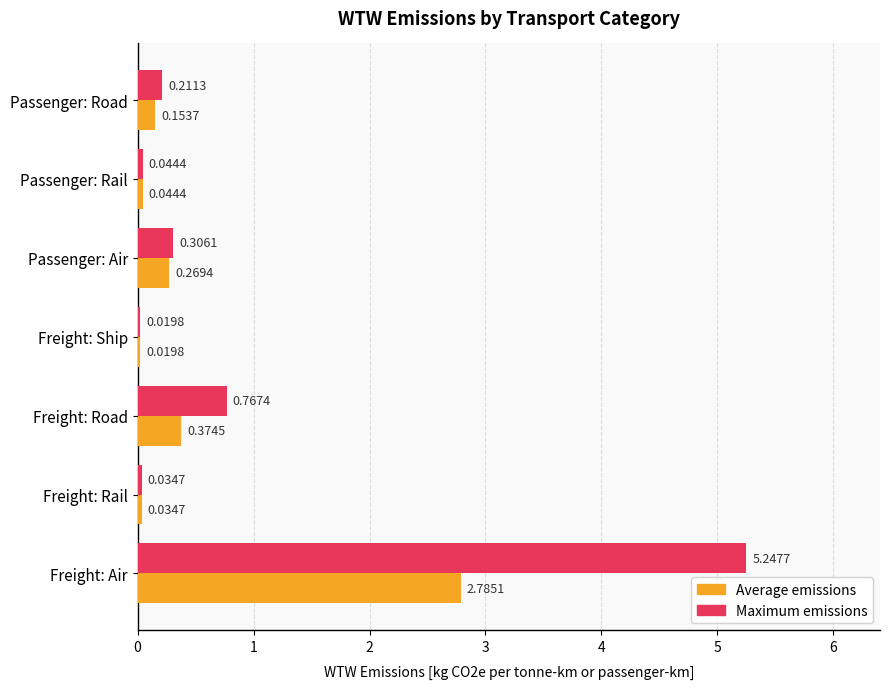

Which series has the largest total across all categories?

Maximum emissions